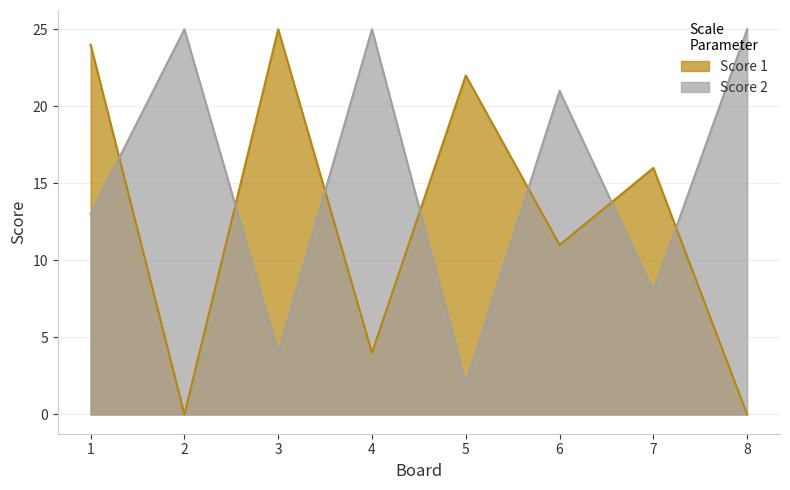

Rank the series at 7 from lowest to highest value.

Score 2, Score 1